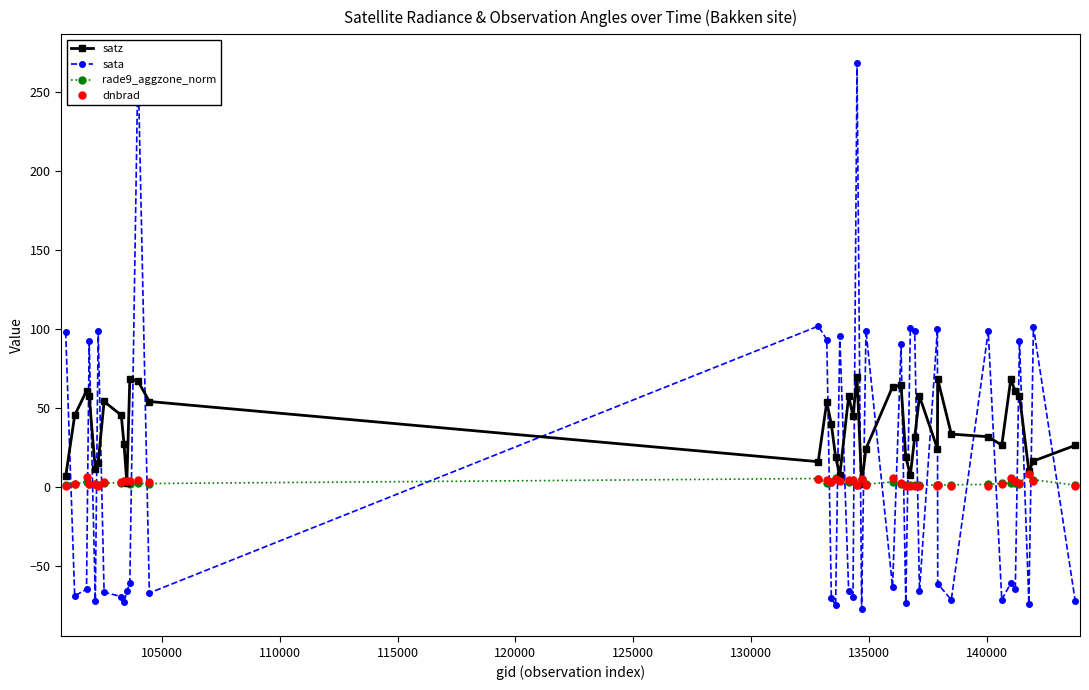

Reading left to right, what are all the values shown in this chart?

satz: 6.6	45.4	60.8	57.4	11.2	15.3	54.1	45.4	27.2	2.4	68.4	66.9	54.1	16.0	53.7	39.6	18.9	7.4	57.4	45.0	69.6	1.7	24.2	63.4	64.3	18.9	7.4	31.7	57.4	24.2	68.2	33.4	31.8	26.4	68.2	60.5	57.8	10.2	16.4	26.3
sata: 97.9	-69.0	-64.7	92.4	-71.9	98.9	-66.7	-69.4	-73.0	-66.0	-61.0	269.1	-67.1	101.8	93.3	-70.4	-74.9	95.5	-66.1	-69.6	268.0	-77.2	99.0	-63.4	90.5	-73.2	100.7	98.8	-66.0	99.7	-61.3	-71.5	98.5	-71.4	-60.9	-64.5	92.5	-73.9	101.3	-72.4
rade9_aggzone_norm: 1.3	1.7	3.4	1.8	2.0	1.5	2.3	2.7	3.9	3.5	1.8	2.3	2.1	5.3	2.5	2.9	5.4	4.5	2.8	3.6	1.3	4.9	1.7	3.2	1.7	1.4	1.4	1.4	1.0	1.2	1.0	1.4	1.6	2.3	2.3	2.3	2.0	8.7	4.6	1.1
dnbrad: 0.5	1.6	6.5	2.1	1.6	0.8	3.3	3.2	3.6	3.5	3.9	4.6	3.0	4.8	4.4	3.4	4.9	3.6	4.6	4.6	1.1	4.9	1.4	5.8	2.4	0.7	0.6	0.5	0.7	0.8	1.2	0.6	0.8	1.8	5.4	4.0	2.7	8.4	4.0	0.5